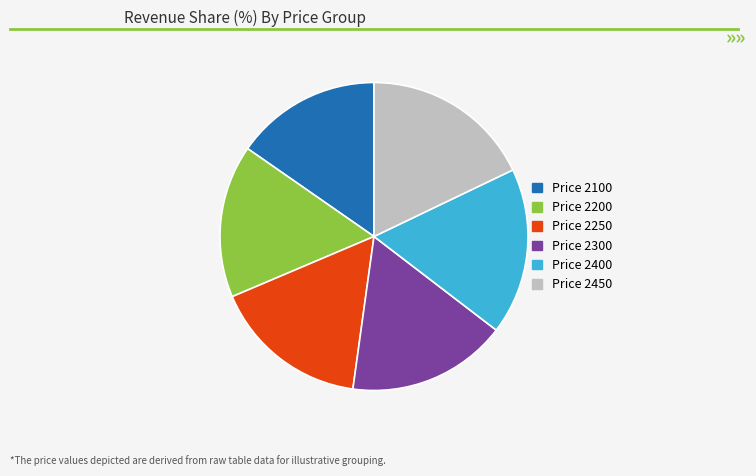

Do Price 2250 and Price 2400 together represent more than half of the pie?

No